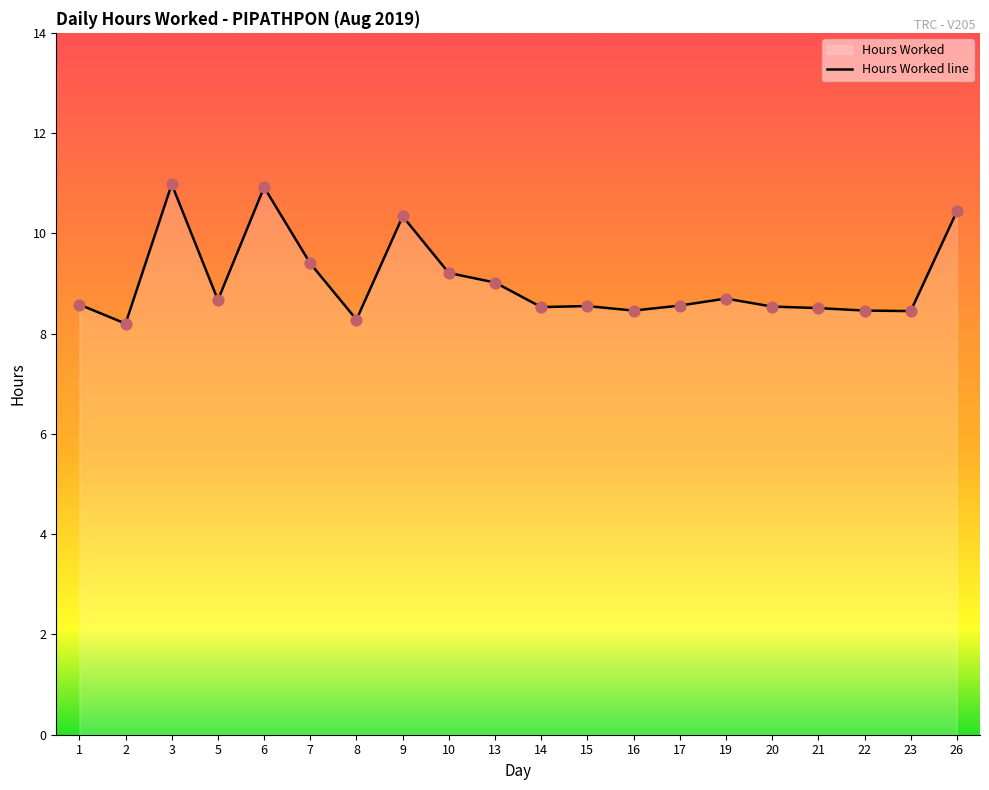

Between 15 and 5, which is larger?

5